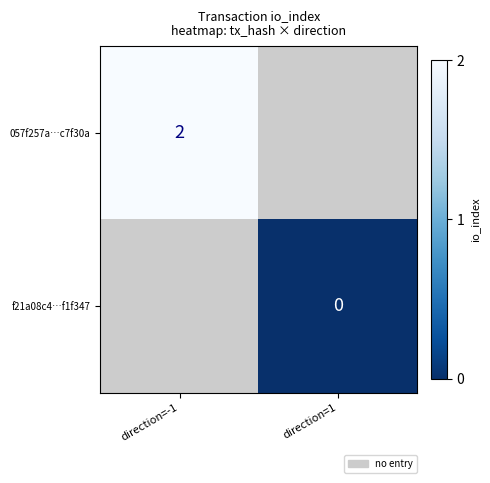

How many distinct data groups are displayed?

2